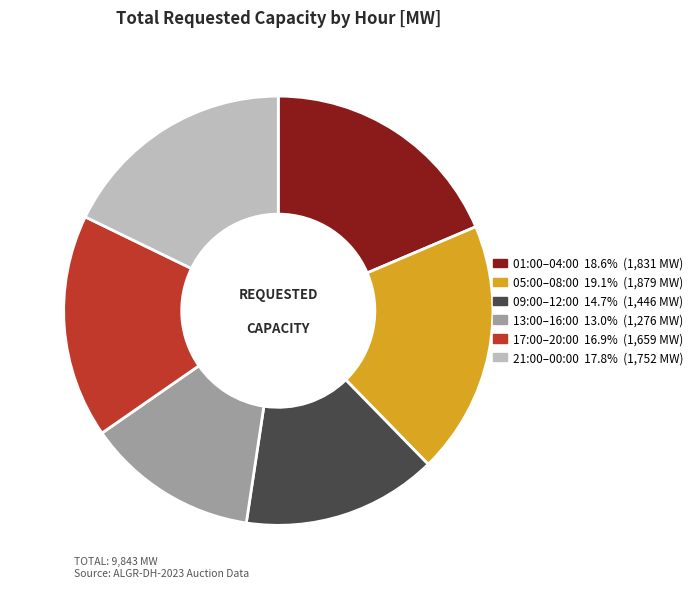

Is there any slice that represents more than half of the pie?

No